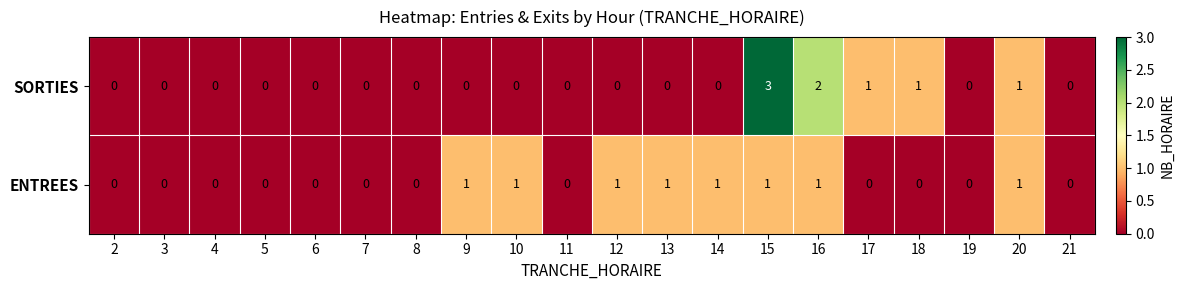

Count the ENTREES values in the range 0 to 1.

20